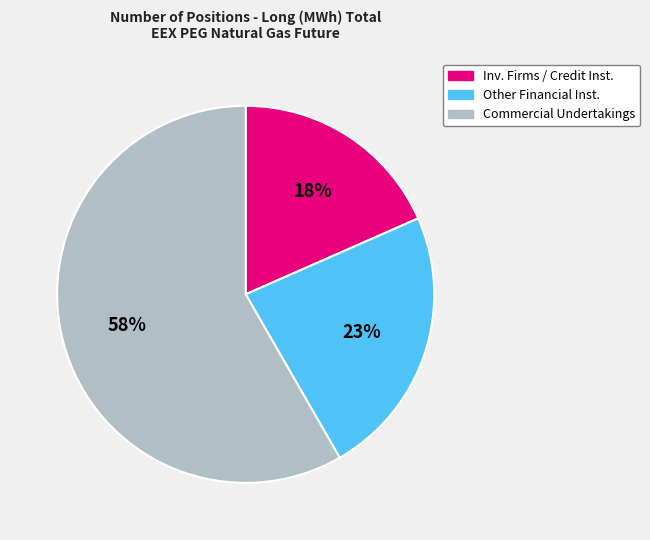

To the nearest percent, what is the difference between the largest and smallest slice percentages?

40%